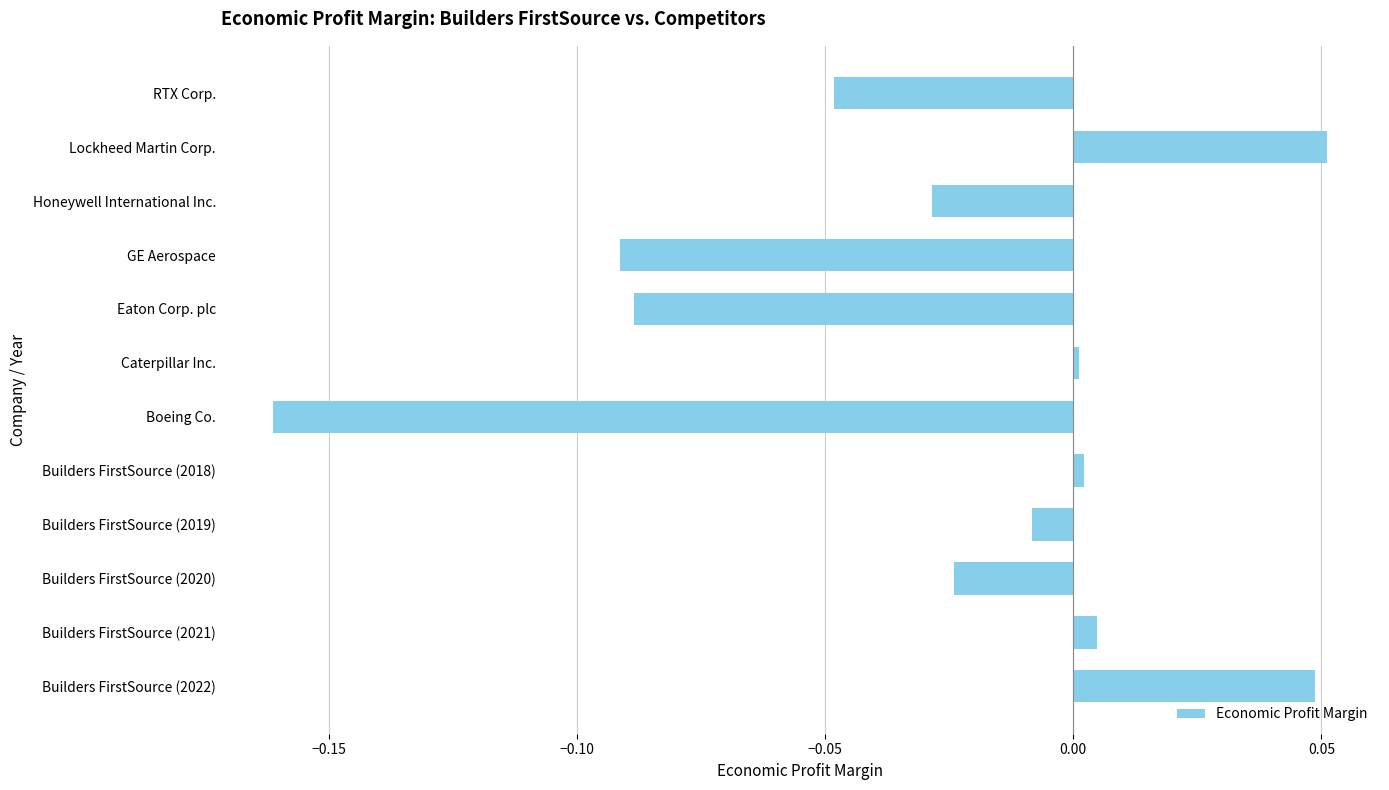

What is the difference between the maximum and minimum values?

0.2